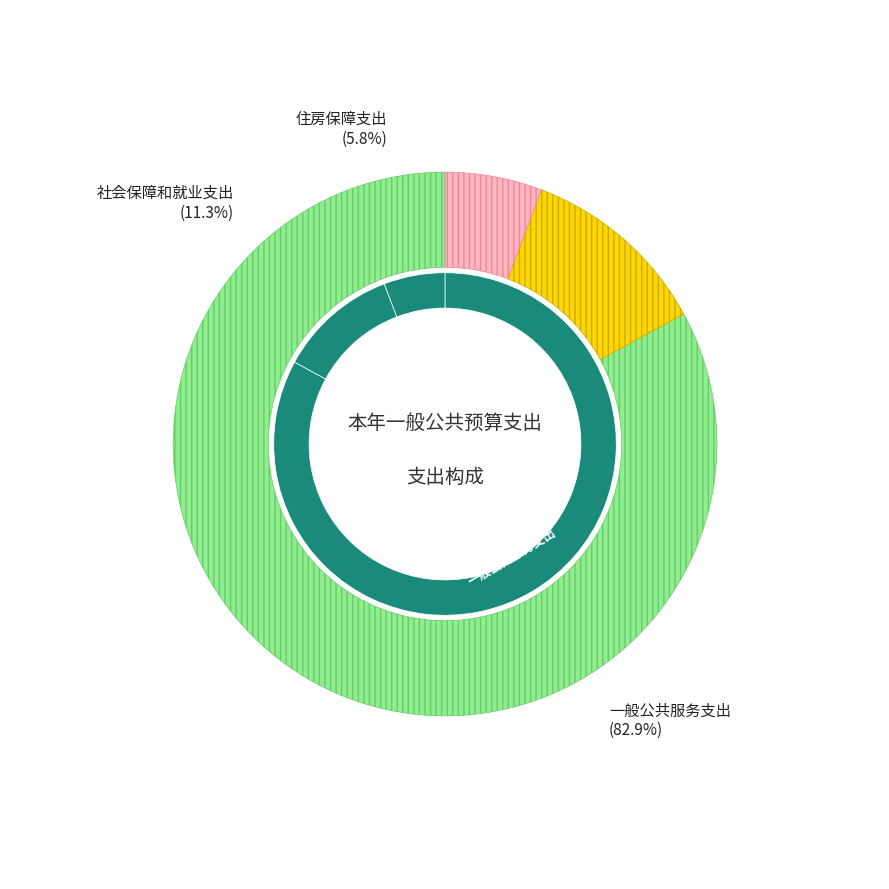

Which slice represents more than half of the pie?

一般公共服务支出